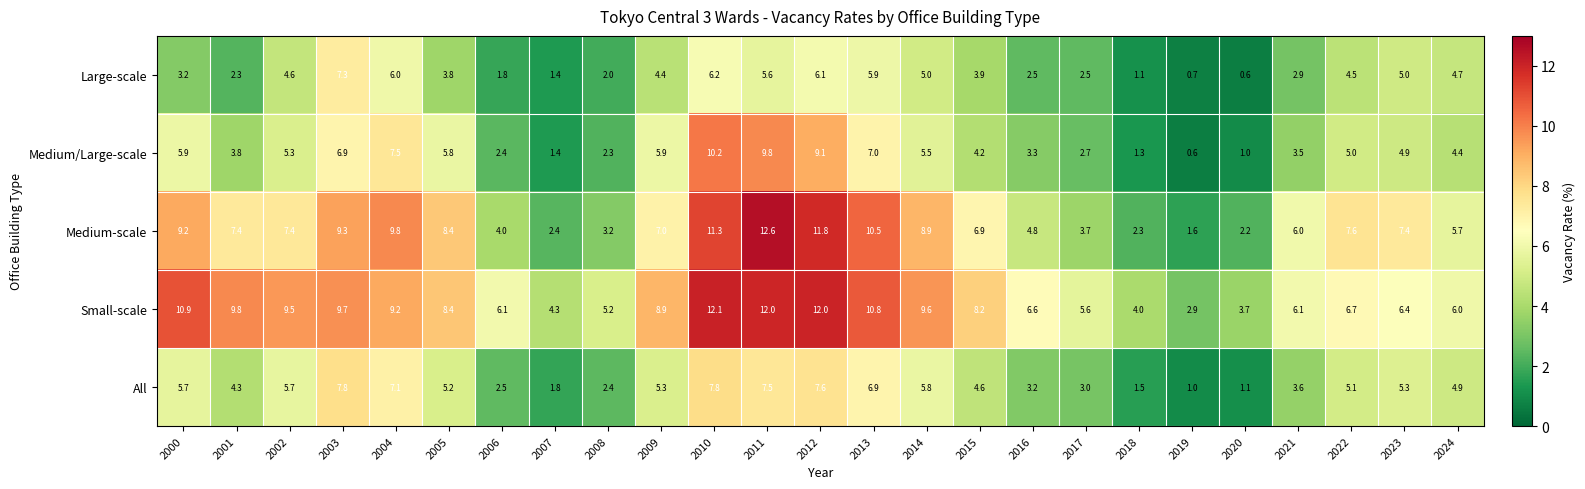

Rank the series by their maximum value, from lowest to highest.

Large-scale, All, Medium/Large-scale, Small-scale, Medium-scale